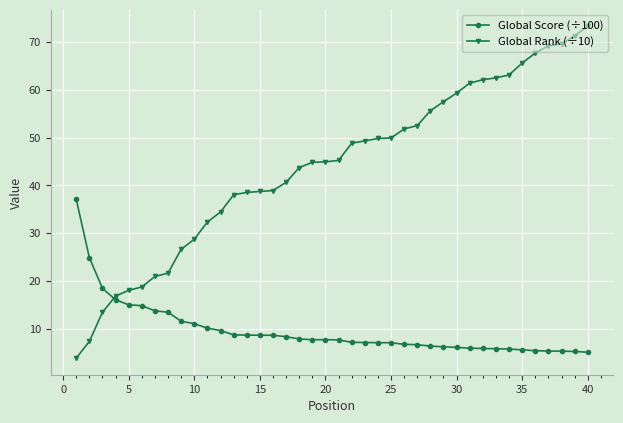

List the series in order of their peak value, lowest first.

Global Score (÷100), Global Rank (÷10)